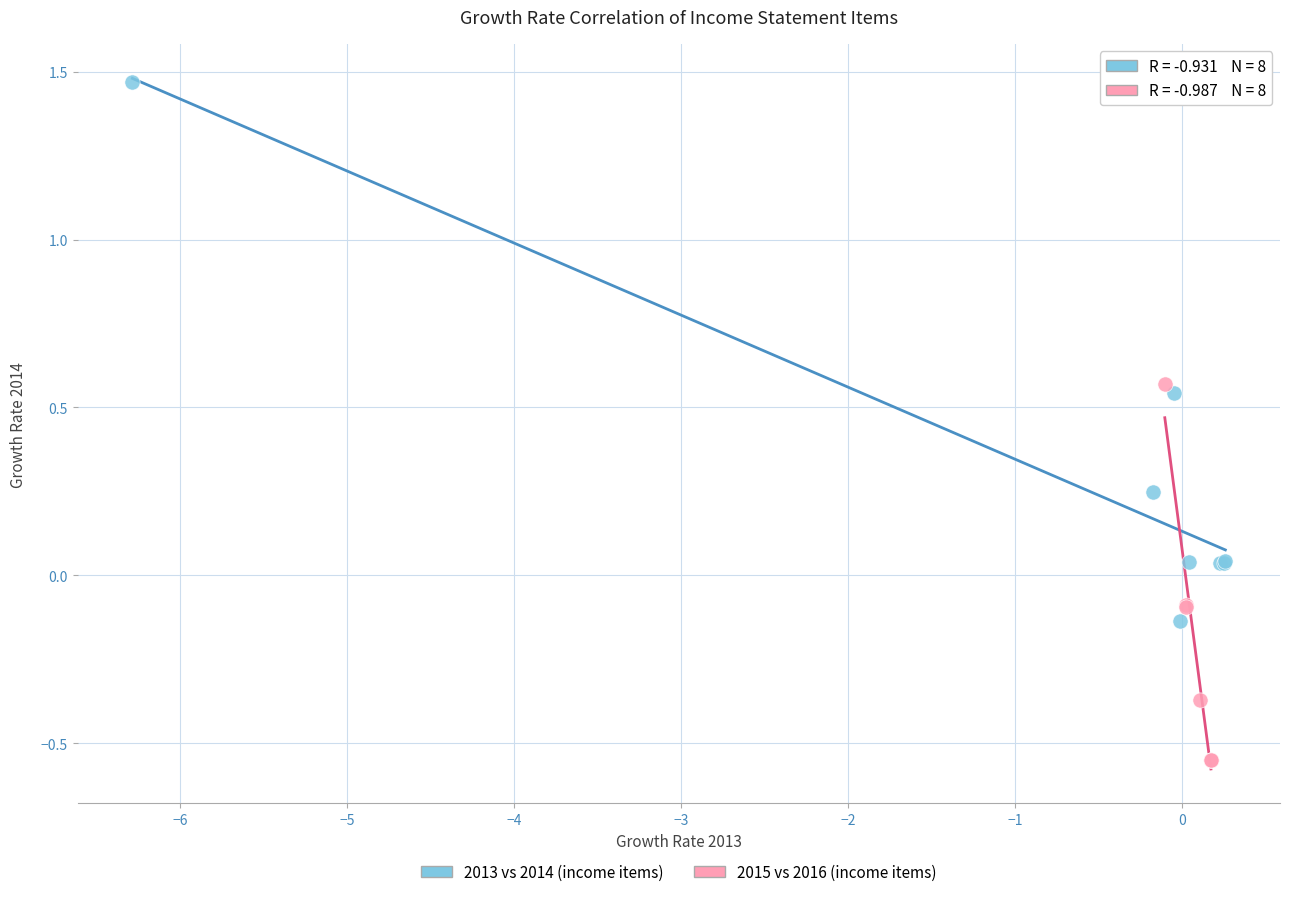

Which series has the widest spread of Y values?

2013 vs 2014 (income items)